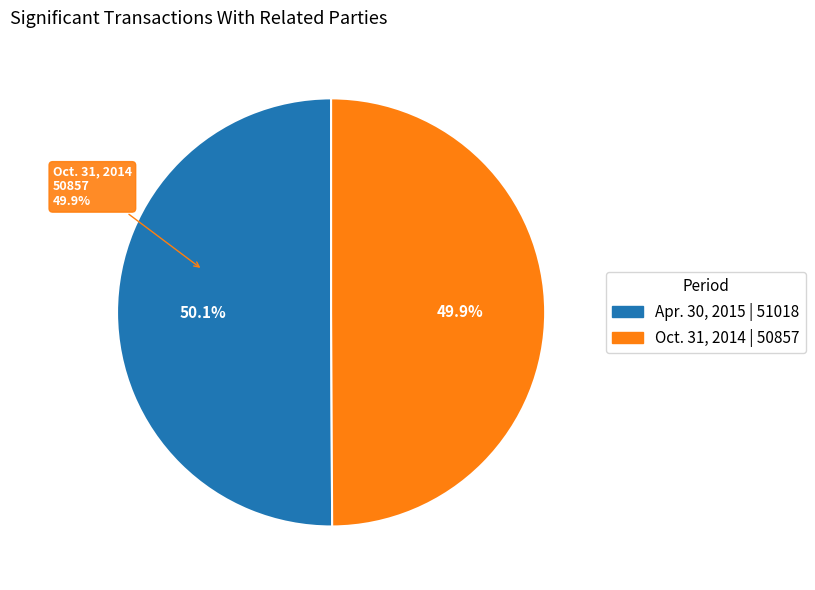

To the nearest percent, what portion does Due to related parties (Apr. 30, 2015) represent?

50%